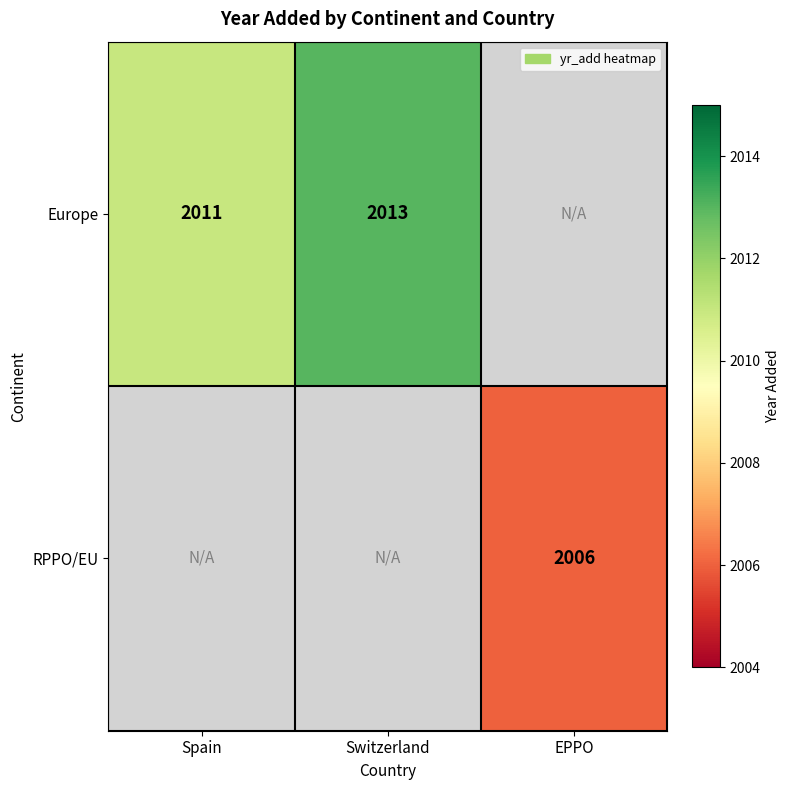

Is it true that Europe equals 2011 at Spain?

True